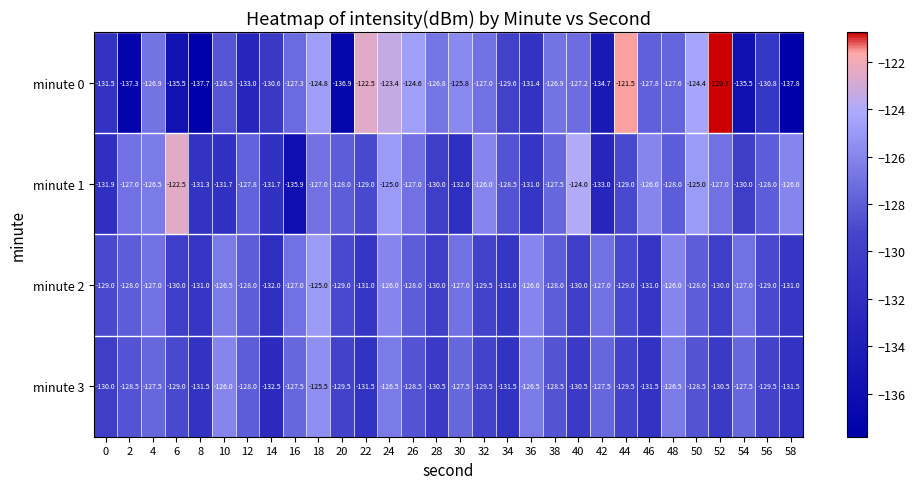

List the labels in order of minute 0 value, smallest first.

58, 8, 2, 20, 54, 6, 42, 12, 0, 36, 56, 14, 34, 10, 46, 48, 16, 40, 32, 38, 4, 28, 30, 18, 26, 50, 24, 22, 44, 52